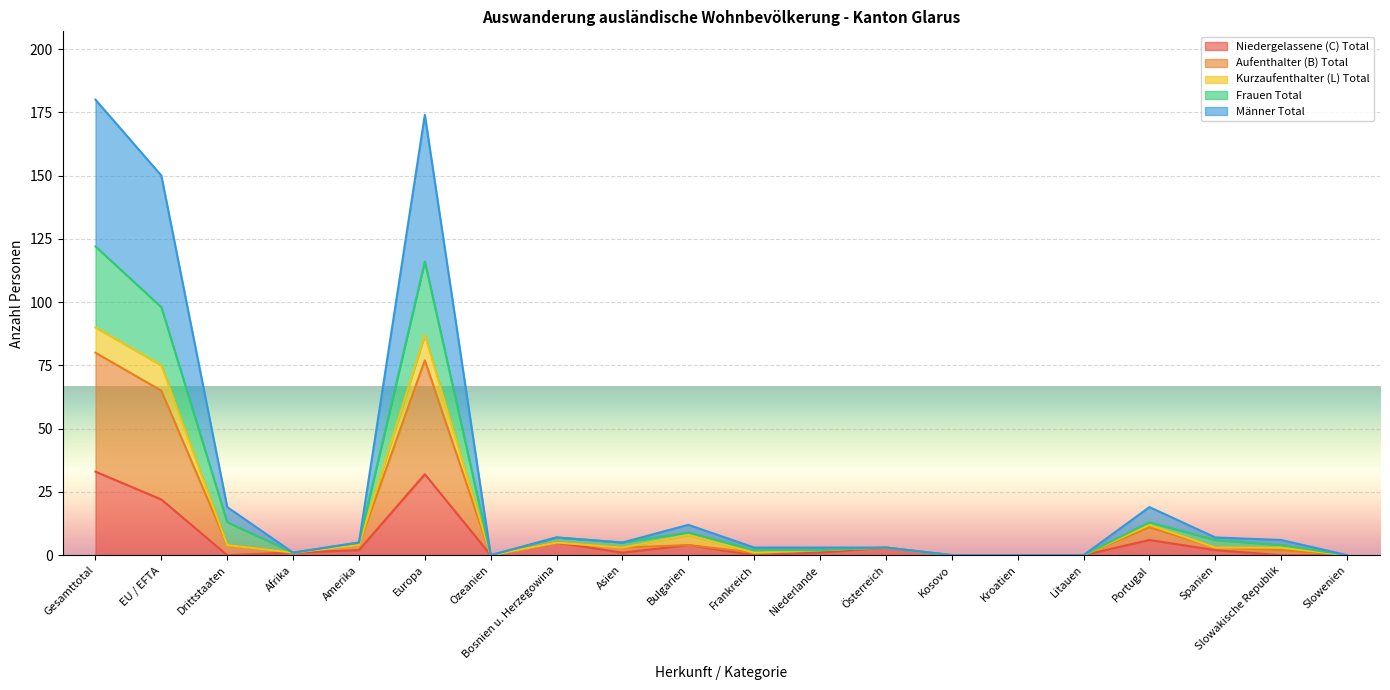

The Niedergelassene (C) Total series shows -20 at Slowakische Republik. True or false?

False